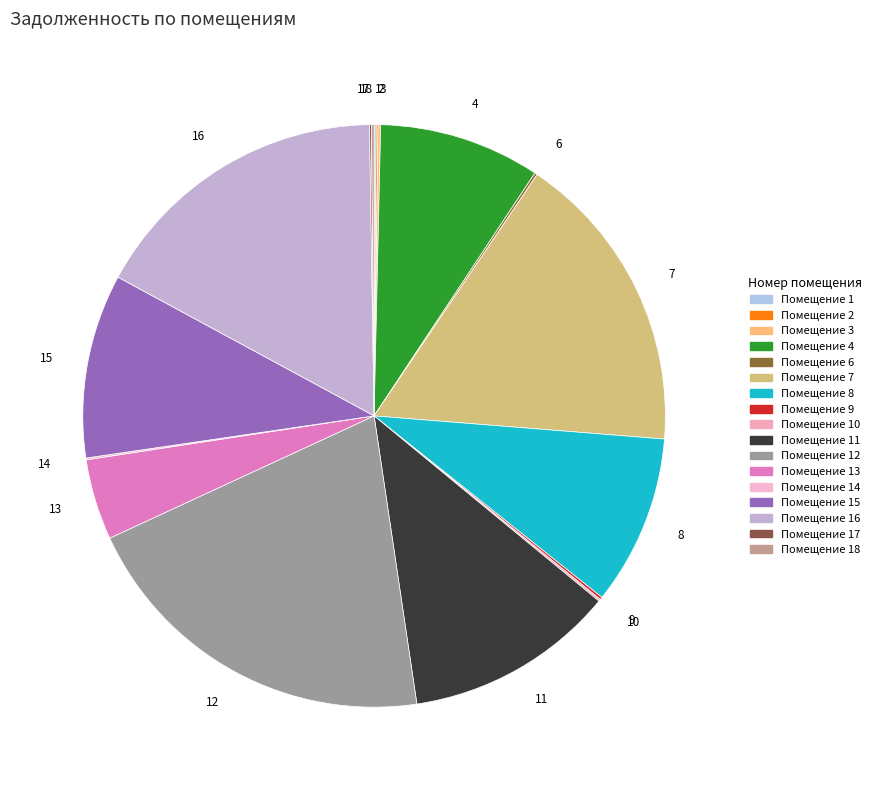

Does any single category account for the majority?

No